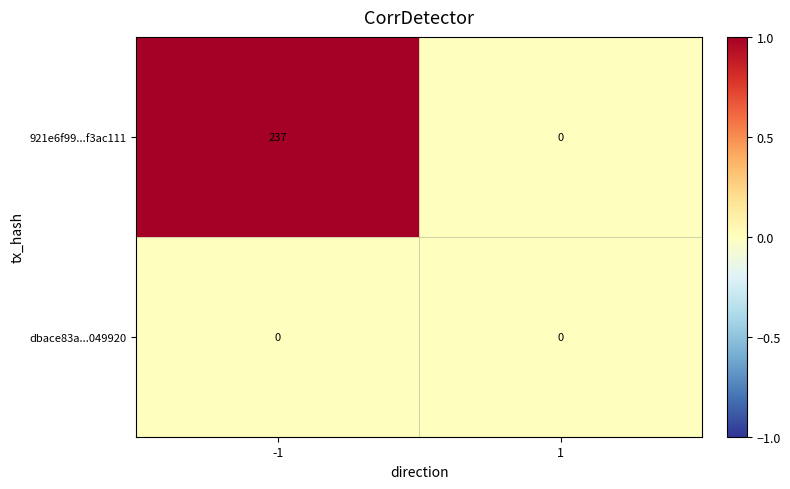

Reading left to right, what are all the values shown in this chart?

921e6f99...f3ac111: -1=237	1=0
dbace83a...049920: -1=0	1=0